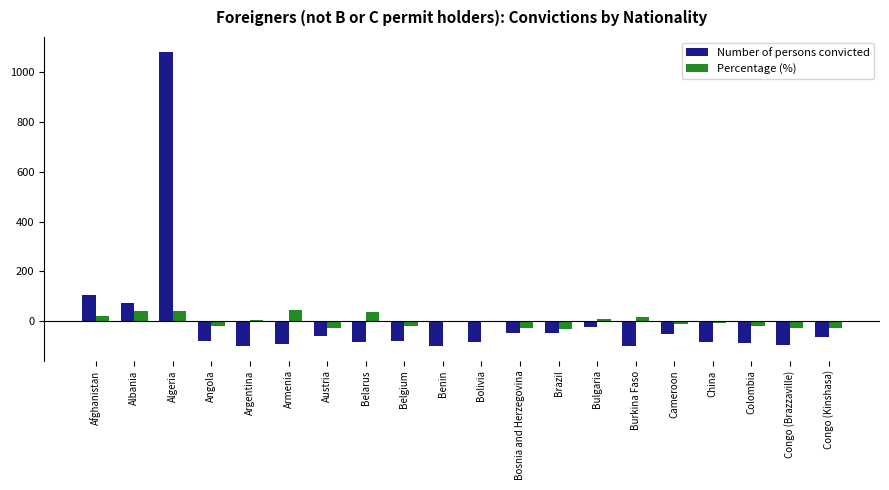

At which category is the sum across all series the highest?

Algeria